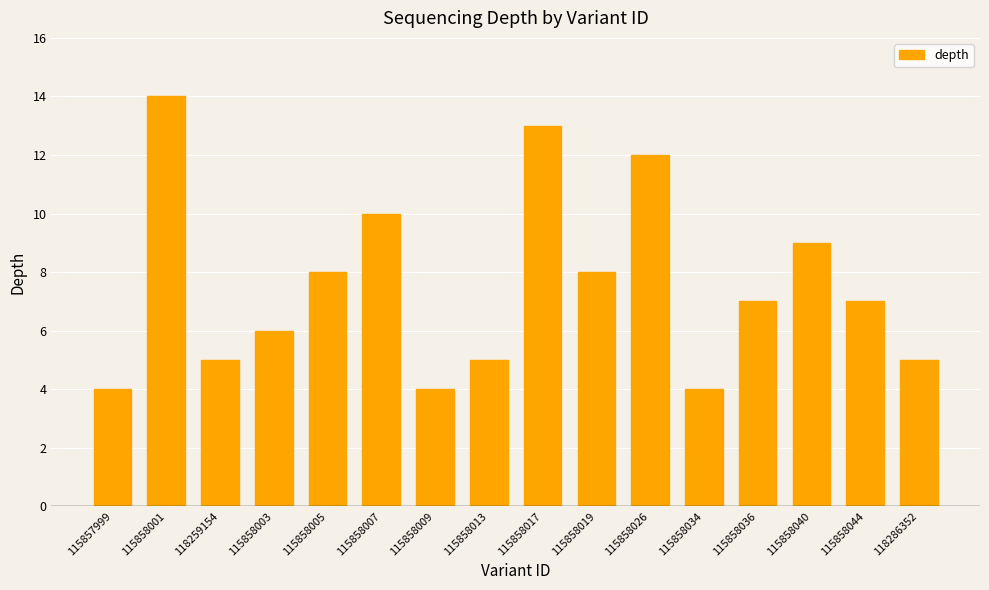

What is the greatest value displayed?

14